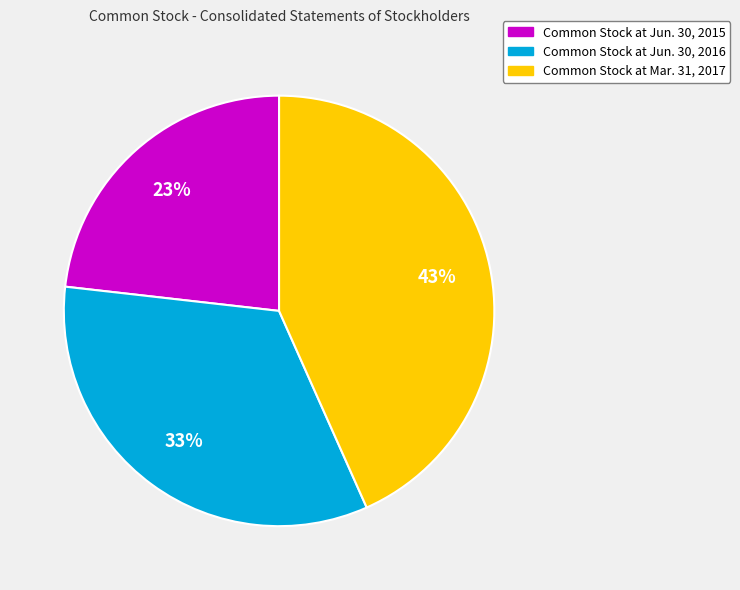

How many segments does this pie chart have?

3